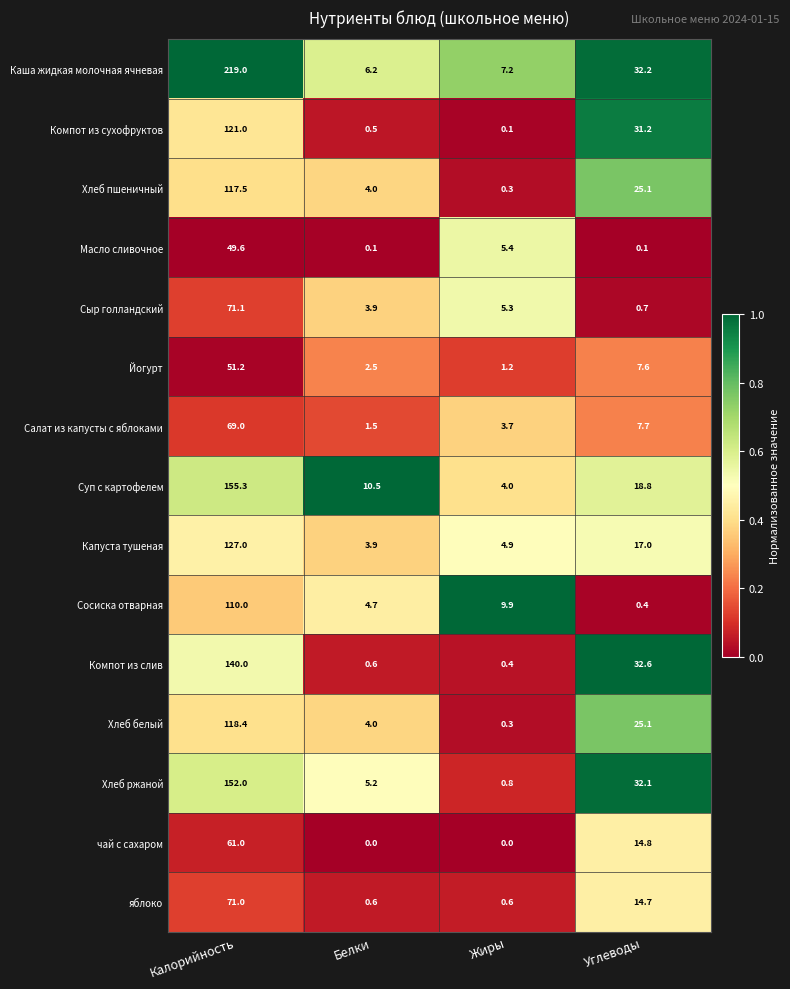

What is the lowest value of the Компот из слив series?

0.4